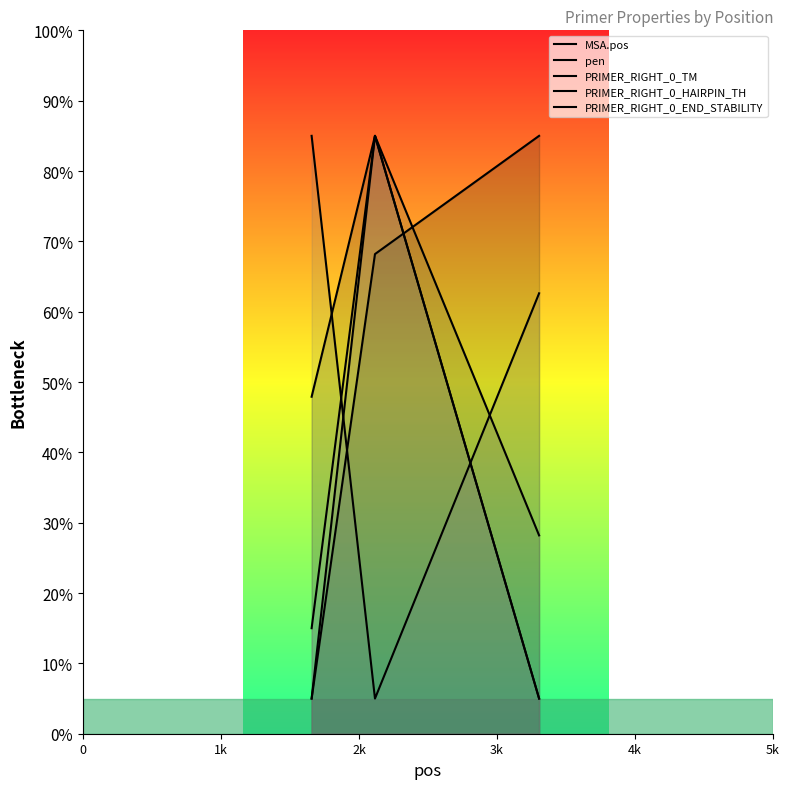

Reading left to right, what are all the values shown in this chart?

MSA.pos: 5.0	68.2	85.0
pen: 47.9	85.0	5.0
PRIMER_RIGHT_0_TM: 5.0	85.0	28.2
PRIMER_RIGHT_0_HAIRPIN_TH: 85.0	5.0	62.6
PRIMER_RIGHT_0_END_STABILITY: 15.0	85.0	5.0